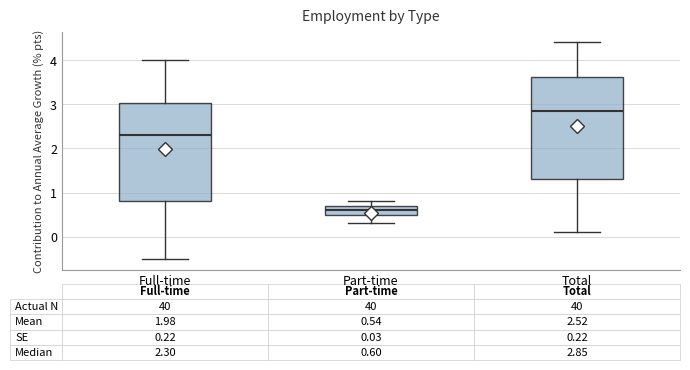

Which box's median line is the highest?

Total